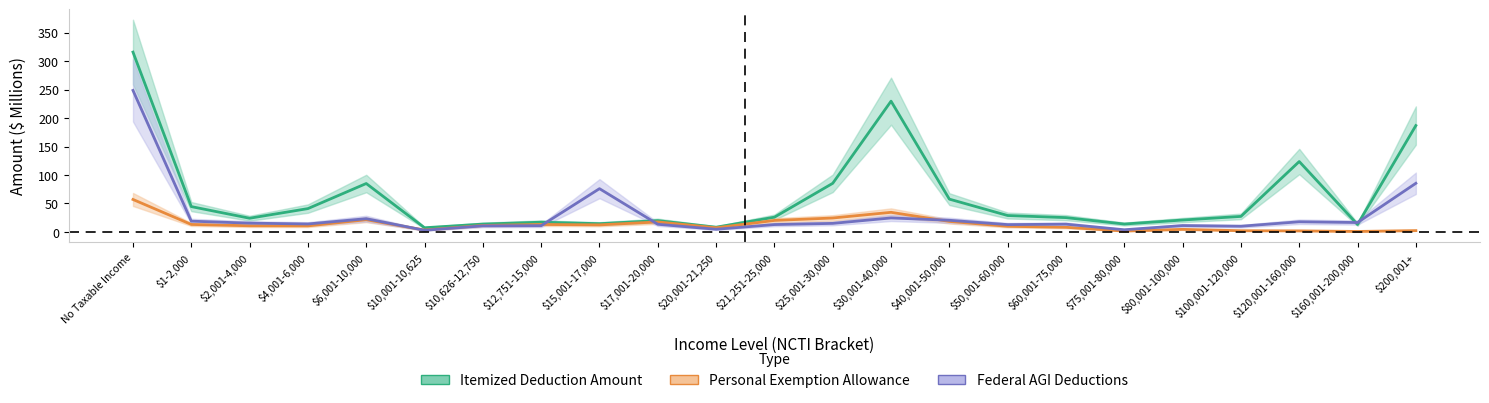

What is the difference between the maximum and minimum values in the Itemized Deduction Amount series?

308.3